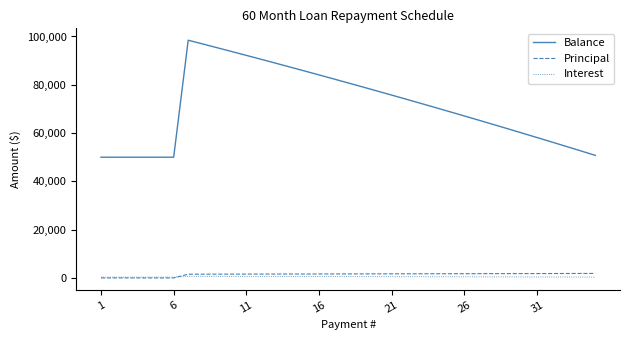

What is the maximum value shown in the chart?

98455.4